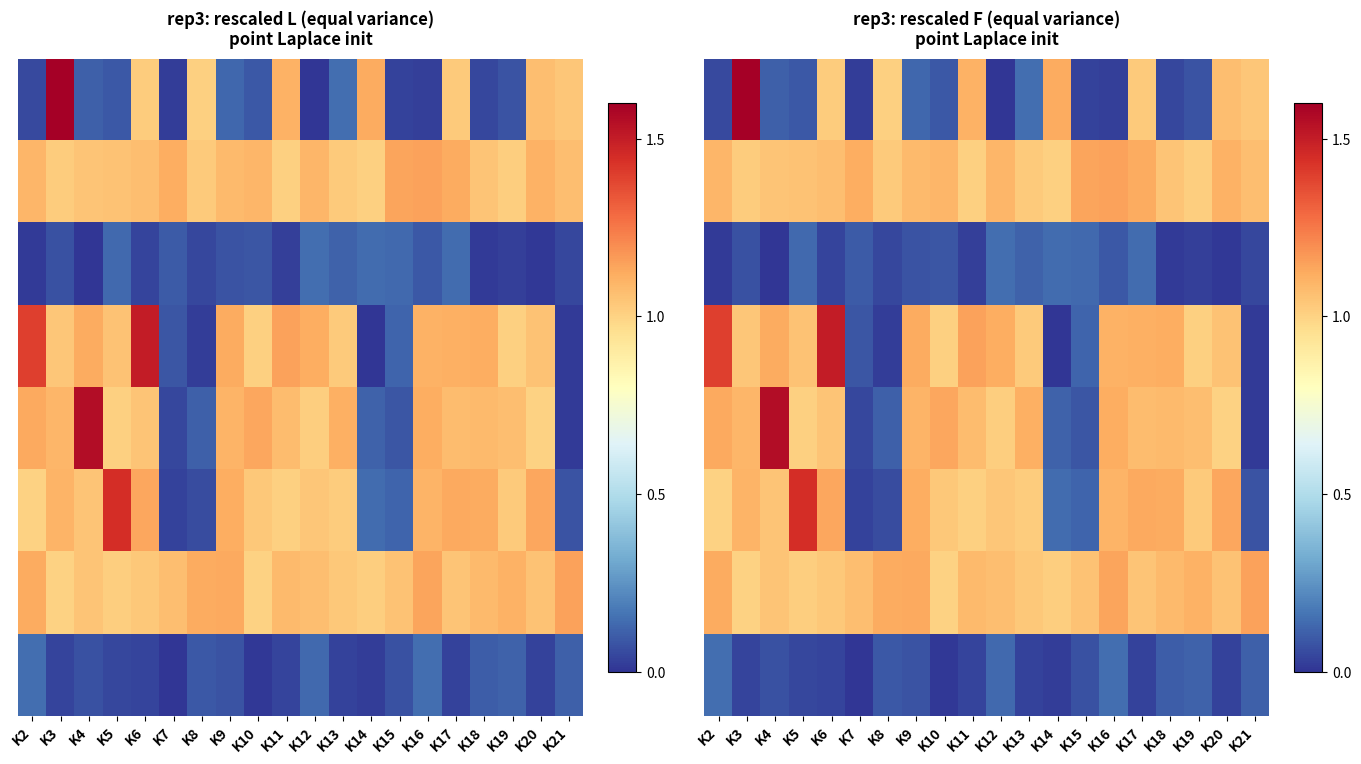

At which category is the sum across all series the highest?

K3